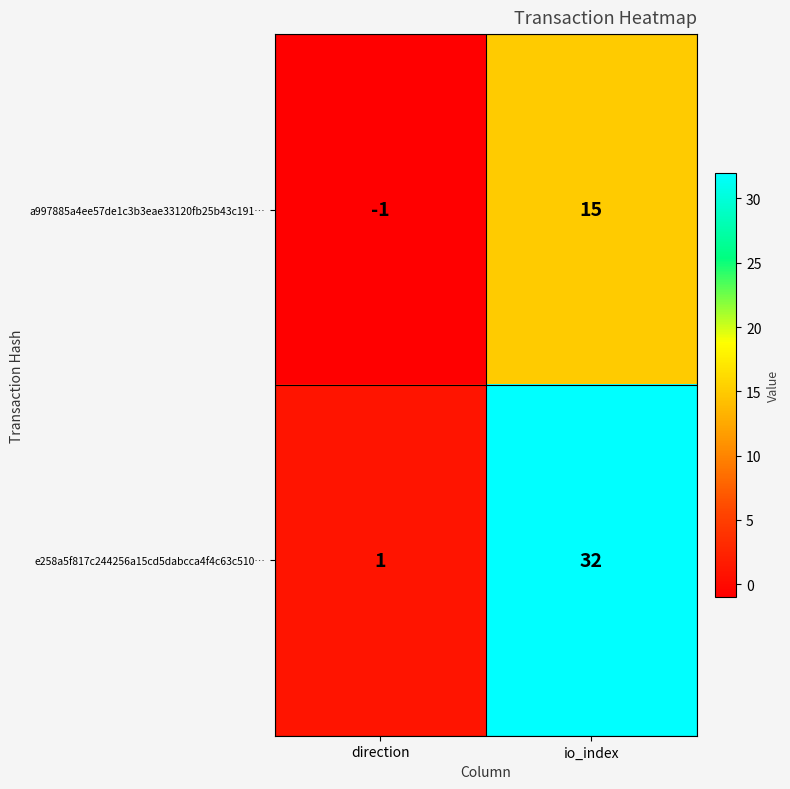

What is the minimum value shown in the chart?

-1